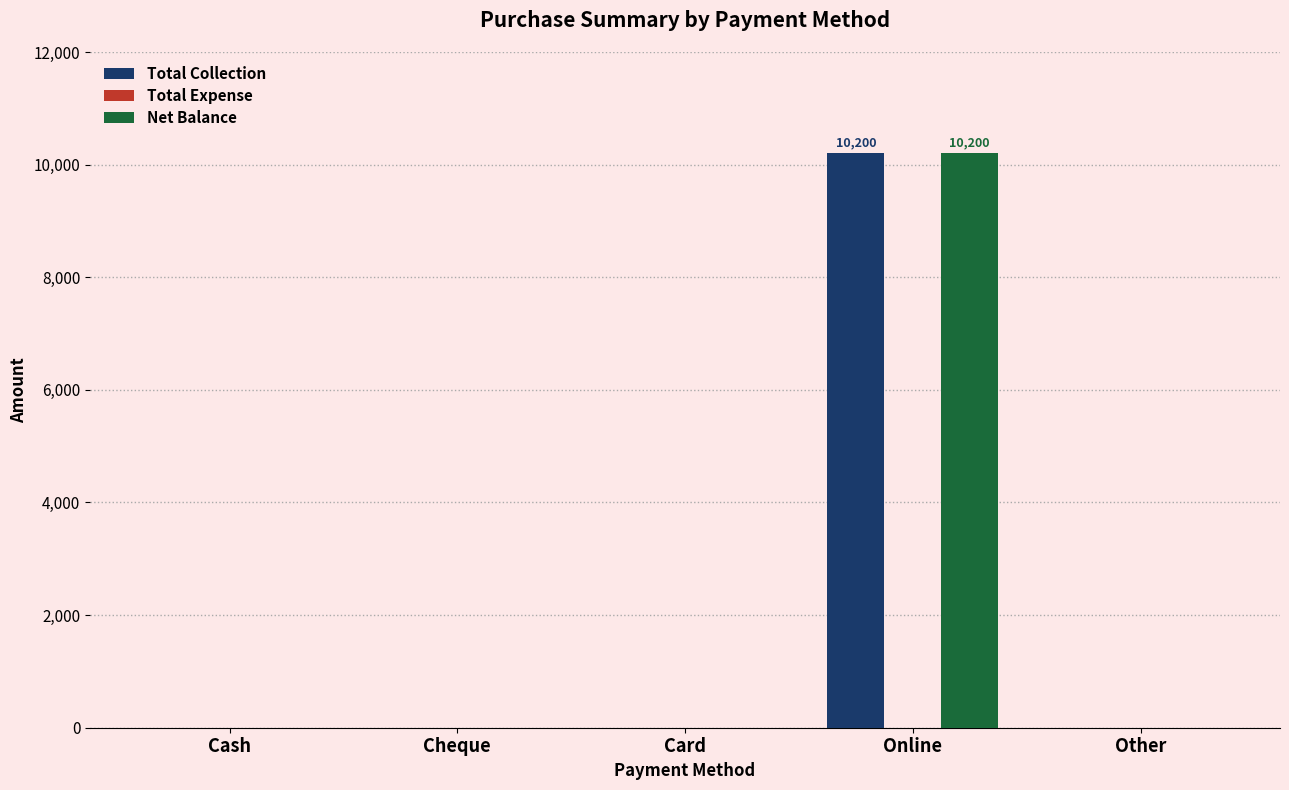

What is the greatest value displayed?

10200